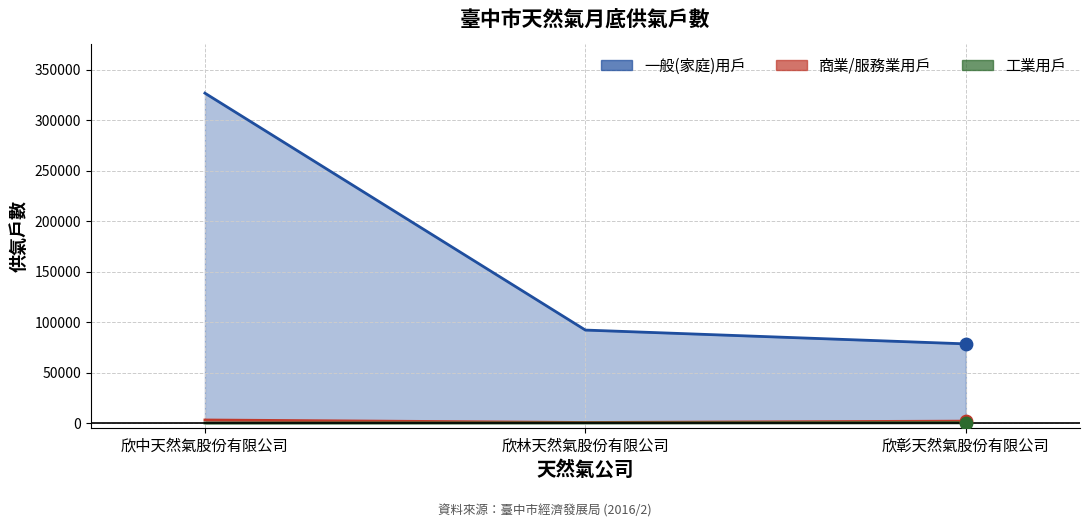

Is the value of 工業用戶 at 欣彰天然氣股份有限公司 greater than the value of 商業/服務業用戶 at 欣林天然氣股份有限公司?

No